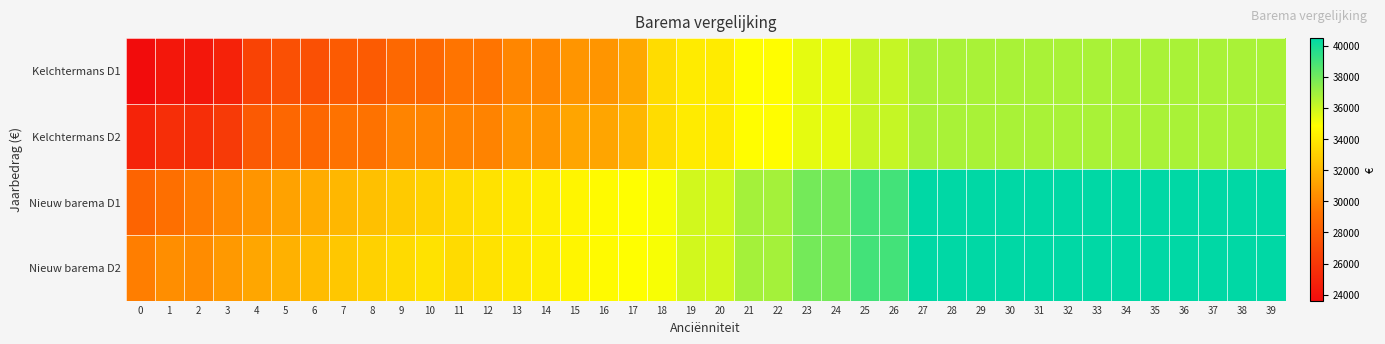

Which has a higher value, 3 or 24?

24